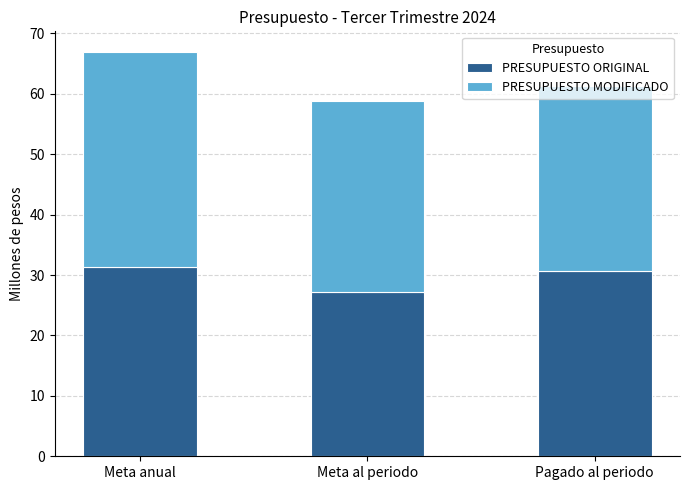

Does the chart contain stacked bars?

Yes